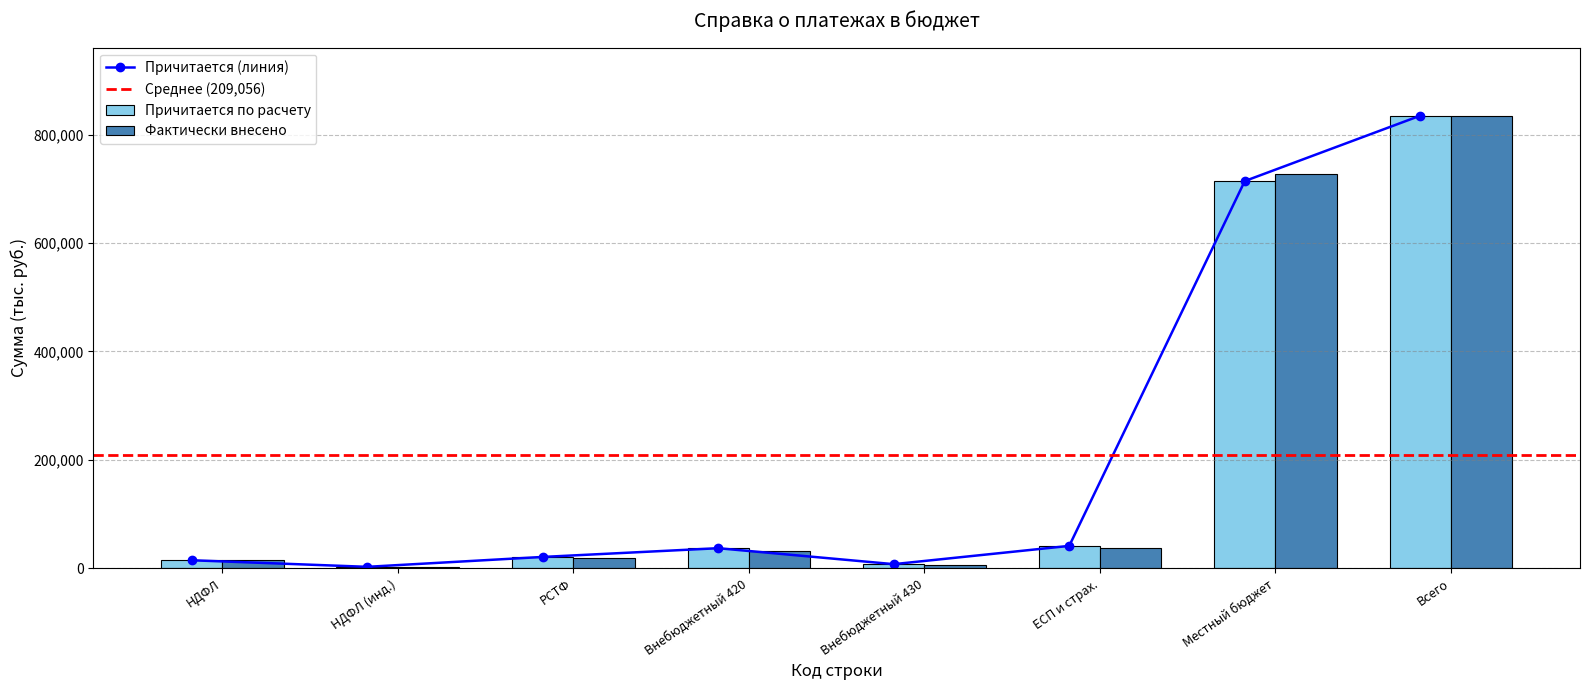

Is the value of Фактически внесено at Внебюджетный 430 greater than the value of Причитается по расчету at ЕСП и страх.?

No